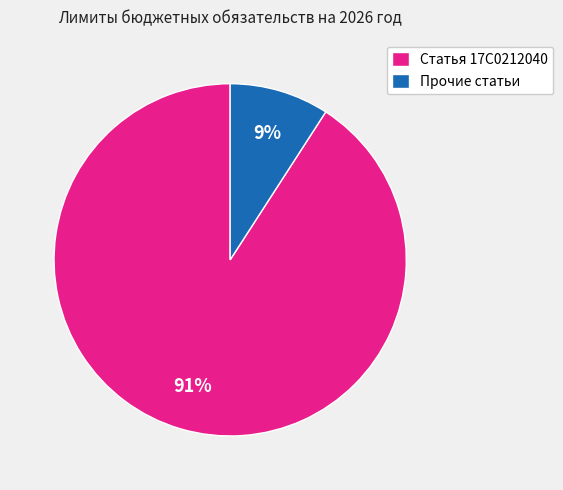

Count the number of slices in the pie.

2